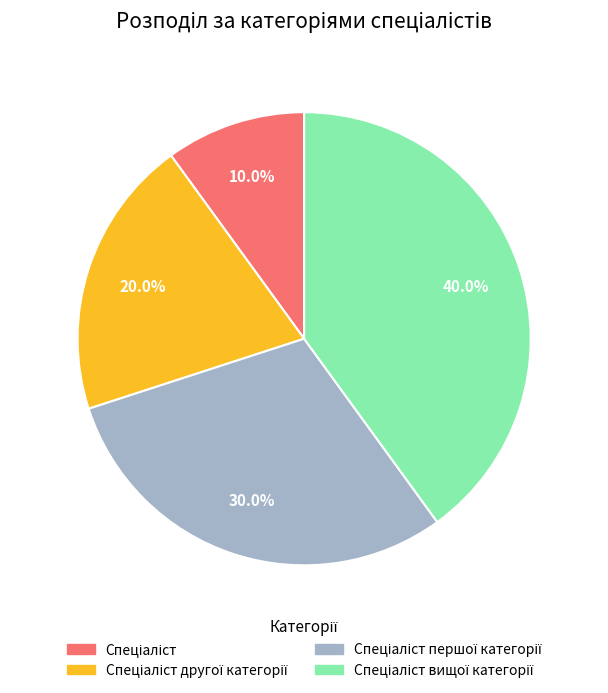

Does any single category account for the majority?

No